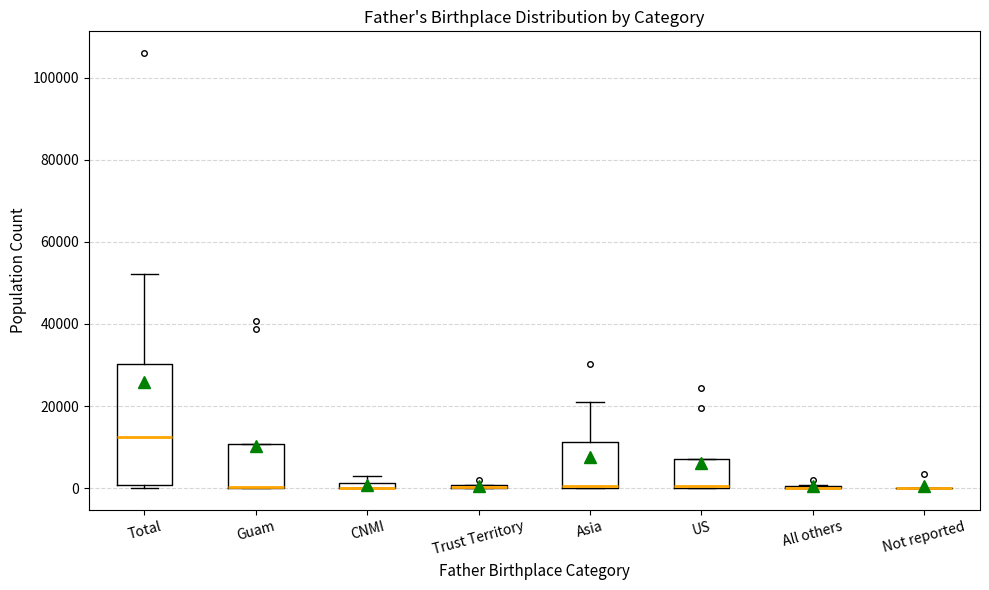

Which box is the tallest, from its lower edge to its upper edge?

Total